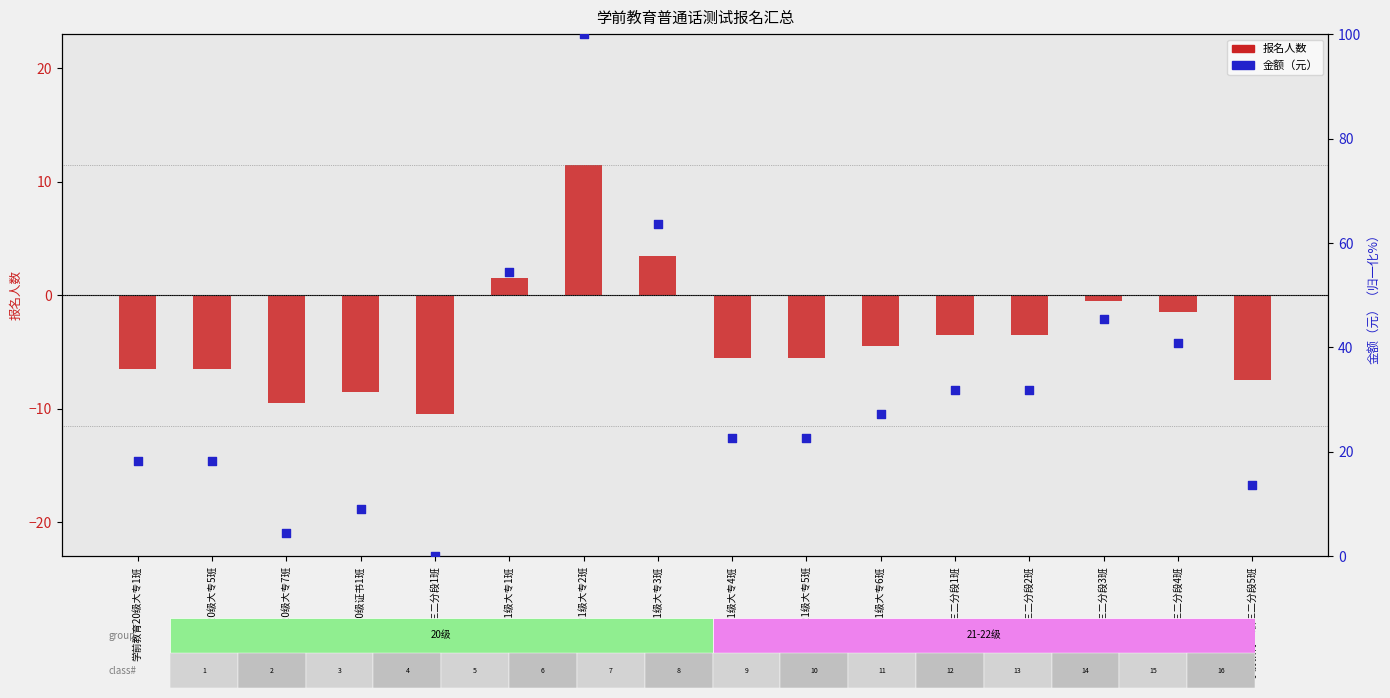

Which series reaches the maximum Y coordinate?

金额（元）（归一化%）